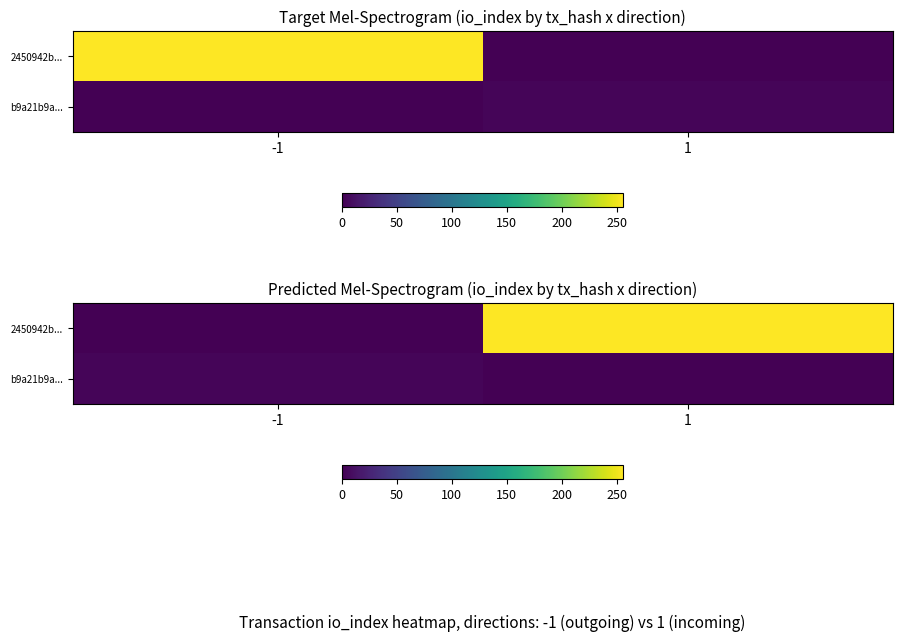

True or false: 2450942b... has a value of 0 at -1.

True